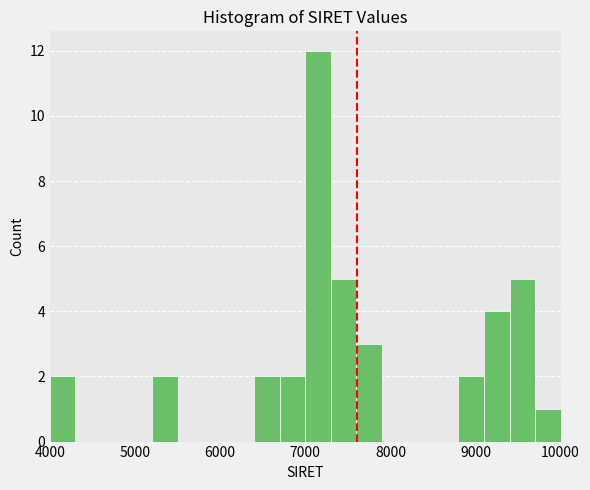

Read against the x-axis, roughly where is the centre of the tallest bar?

7200